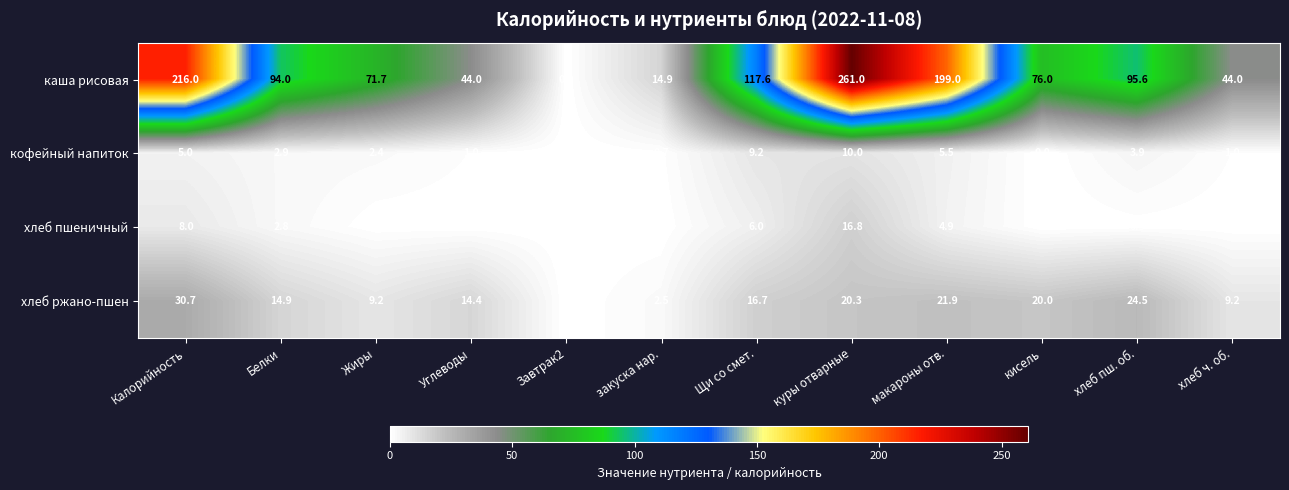

The value of хлеб ржано-пшен at Щи со смет. is 22.9. True or false?

False